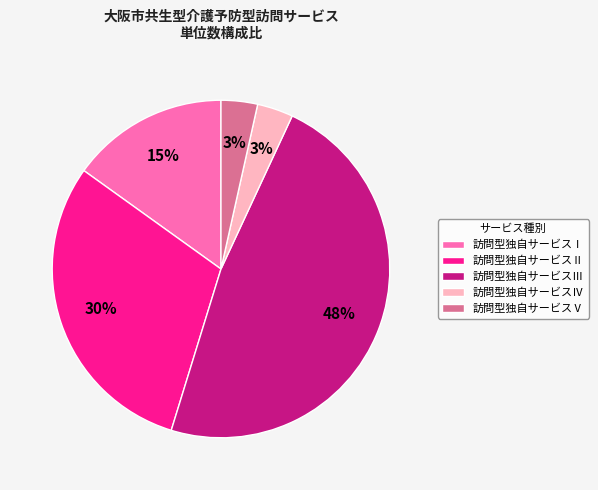

Is the sum of 訪問型独自サービスⅡ and 訪問型独自サービスⅤ greater than half?

No